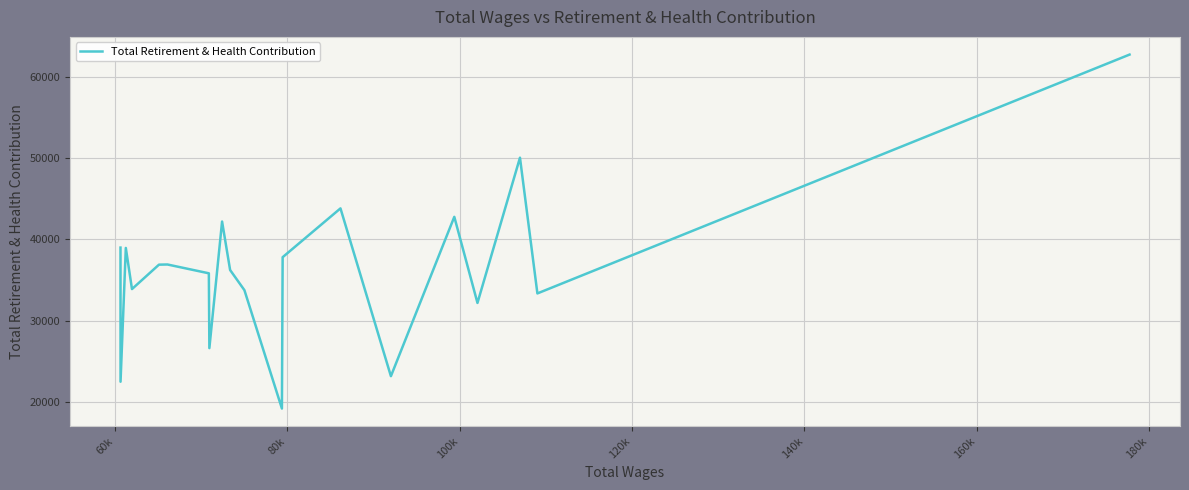

What is the maximum value shown in the chart?

62718.0